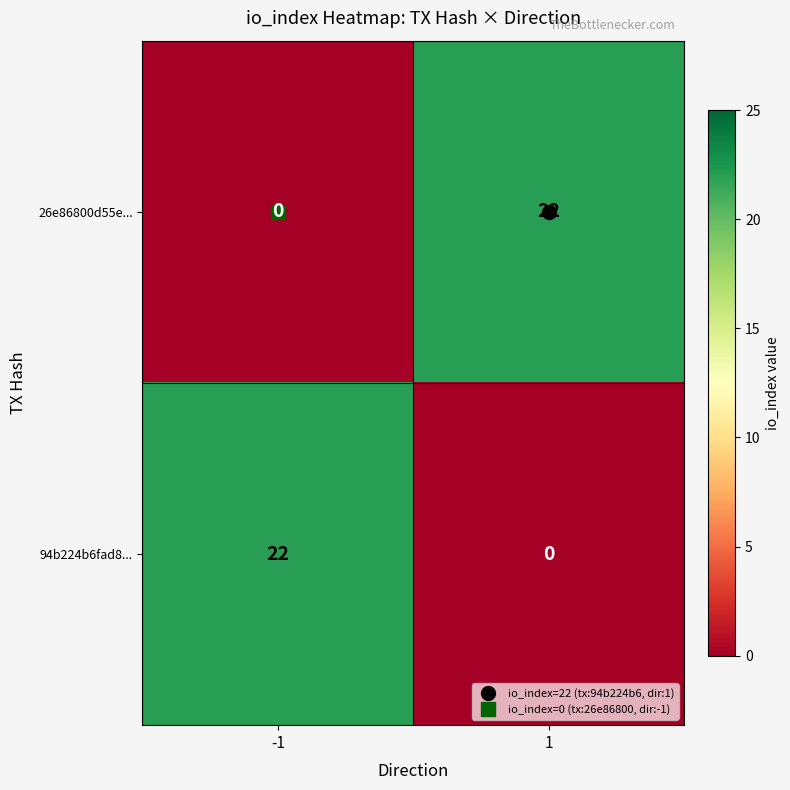

What is the spread (max minus min) of values at -1?

22